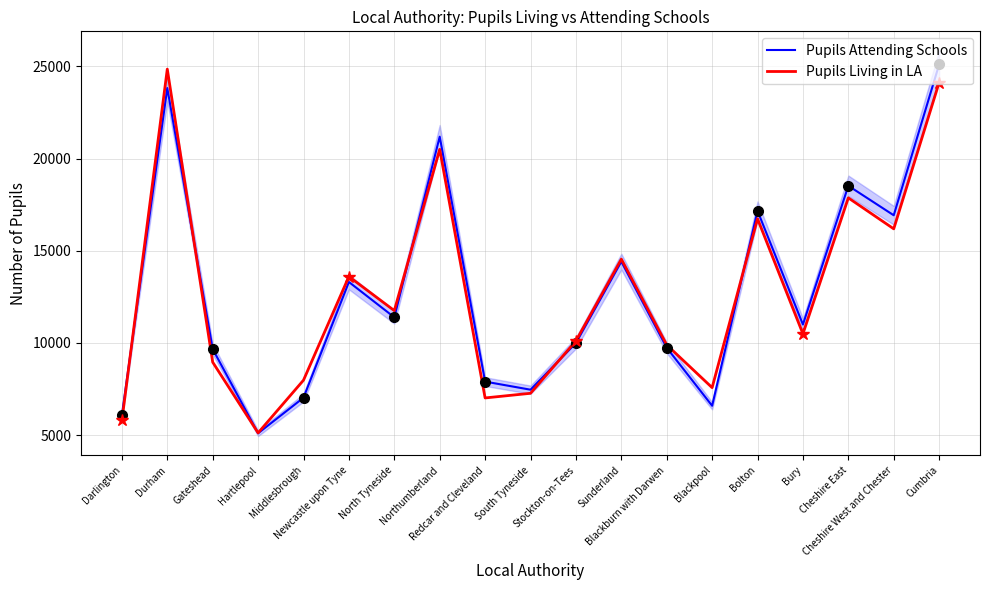

Where do Pupils Attending Schools and Pupils Living in LA first cross each other?

Darlington and Durham